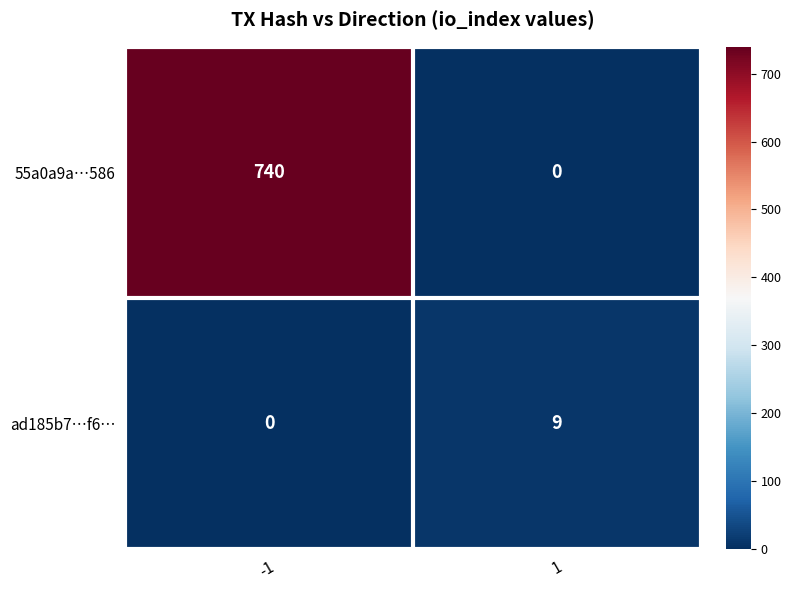

What is the maximum value for ad185b7…f6…?

9